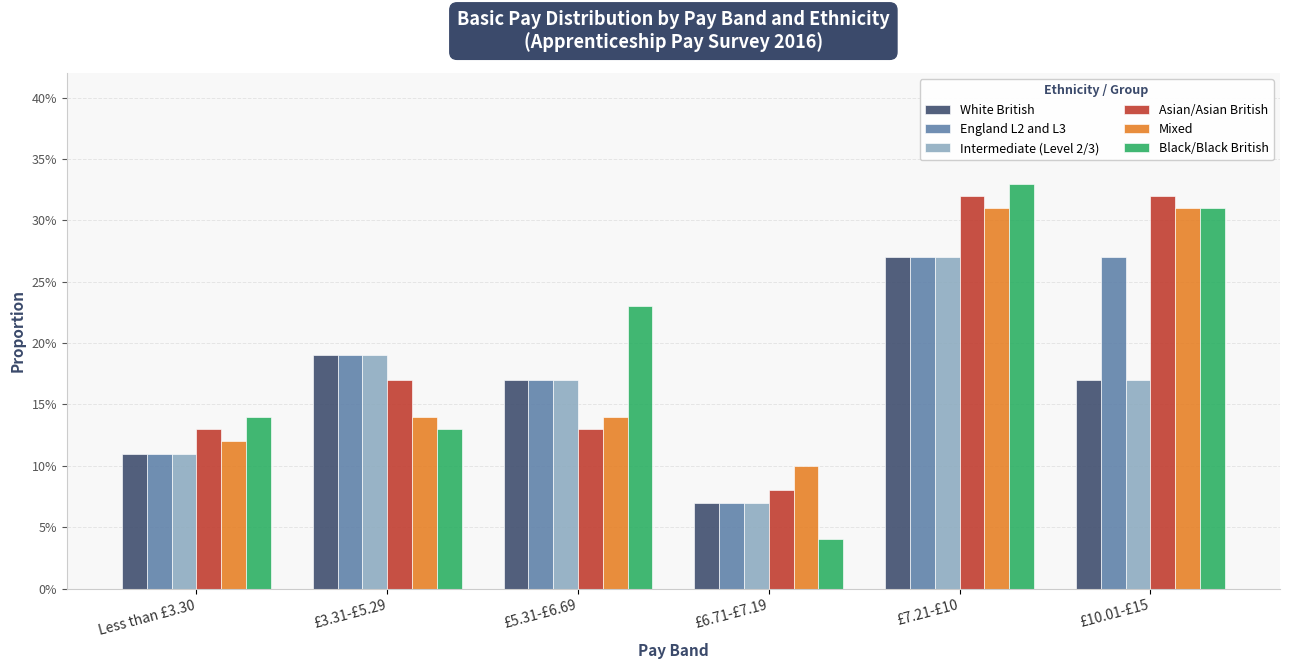

True or false: Black/Black British has a value of 0.3 at £5.31-£6.69.

False